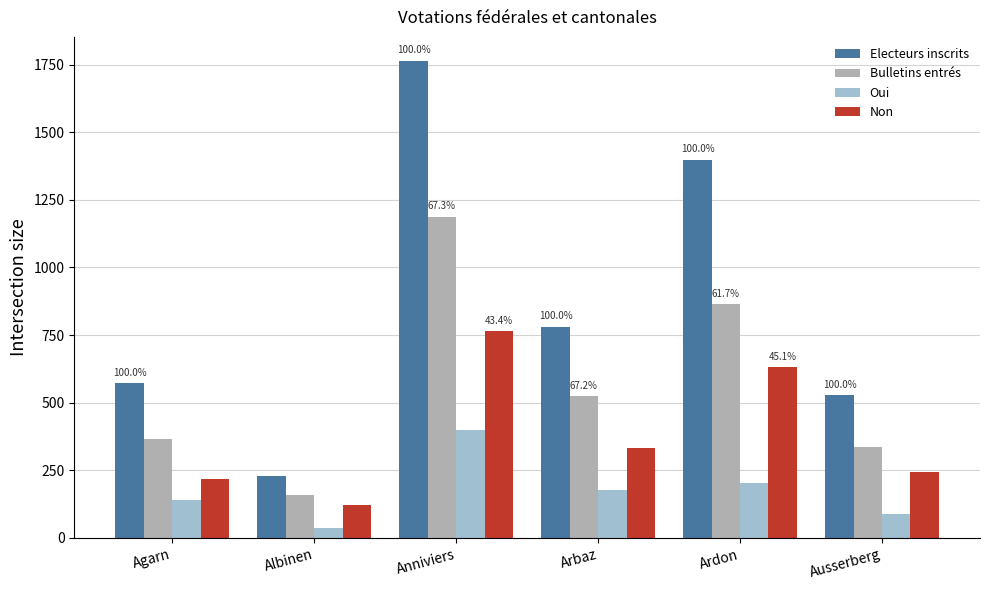

What is the spread (max minus min) of values at Agarn?

431